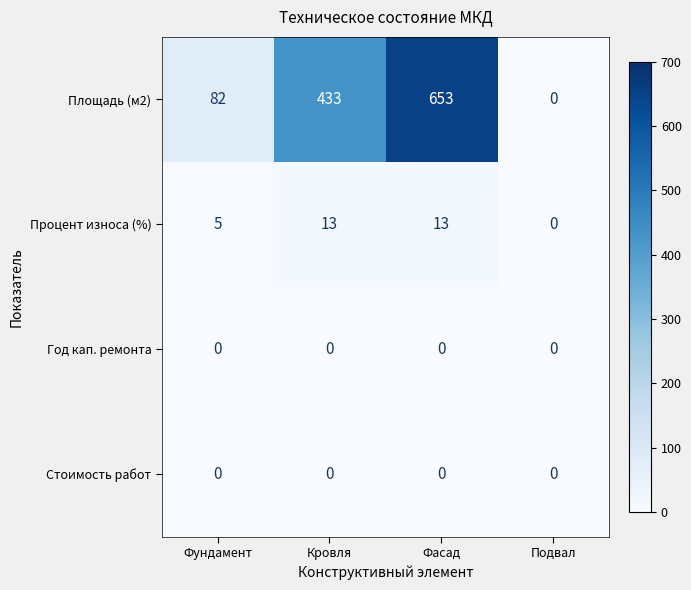

Which series has the largest range (max minus min)?

Площадь (м2)